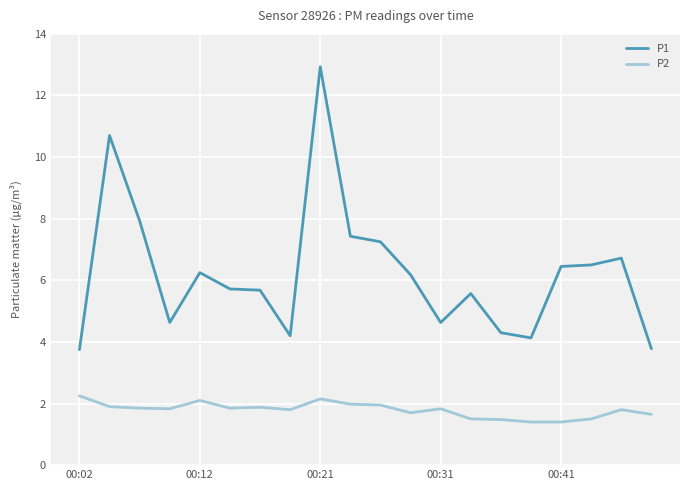

What is the smallest value displayed?

1.4